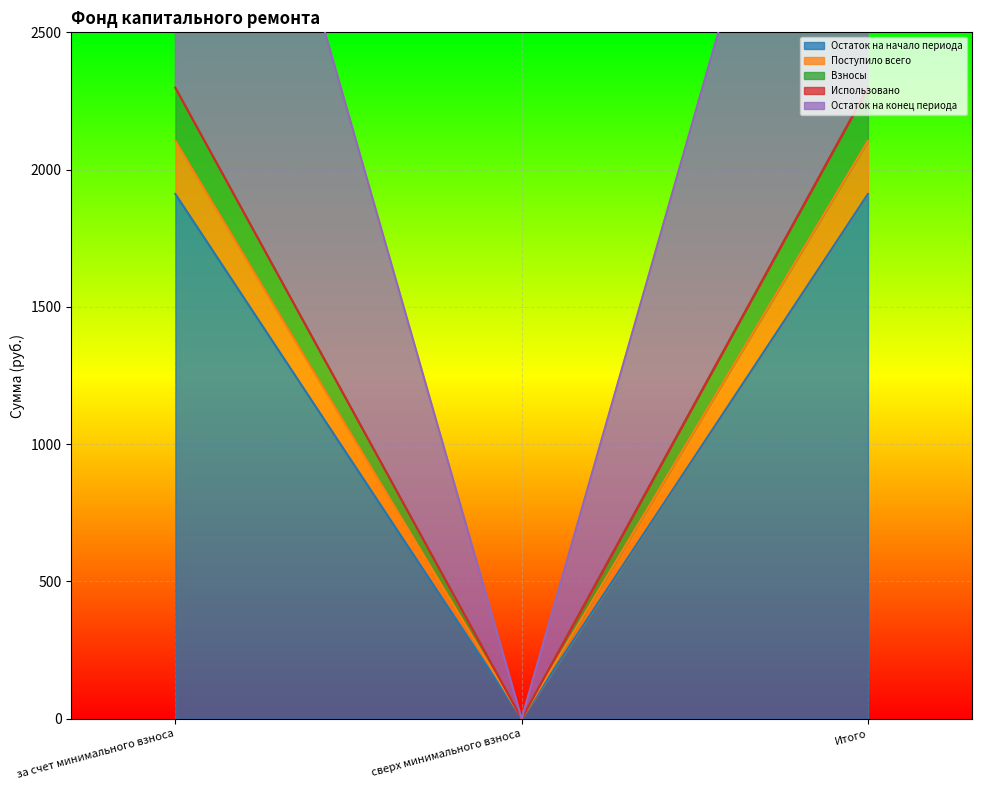

What is the label of the 1st point from the right?

Итого